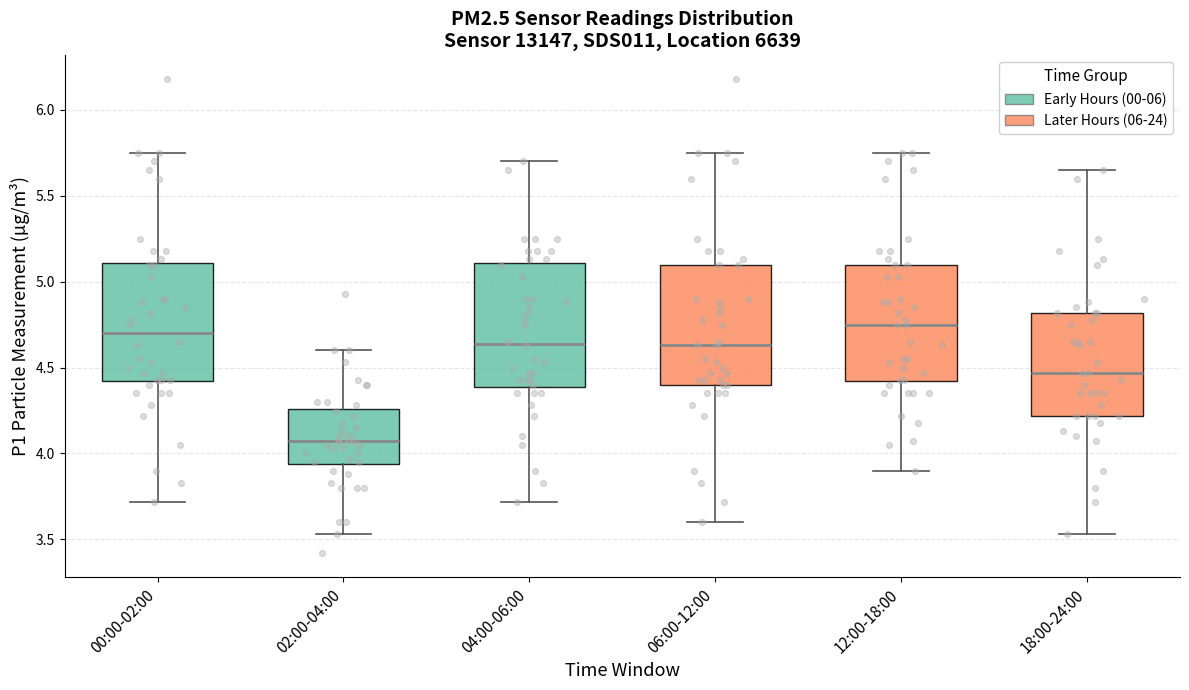

Reading left to right, read every box against the y-axis: the position of its median line, the range the box covers, and the ends of its whiskers. The values are not printed on the chart, so give them approximately, as read against the axis.

00:00-02:00: median 4.70, box 4.40 to 5.10, whiskers 3.70 to 5.75
02:00-04:00: median 4.05, box 3.95 to 4.25, whiskers 3.55 to 4.60
04:00-06:00: median 4.65, box 4.40 to 5.10, whiskers 3.70 to 5.70
06:00-12:00: median 4.65, box 4.40 to 5.10, whiskers 3.60 to 5.75
12:00-18:00: median 4.75, box 4.40 to 5.10, whiskers 3.90 to 5.75
18:00-24:00: median 4.45, box 4.20 to 4.80, whiskers 3.55 to 5.65